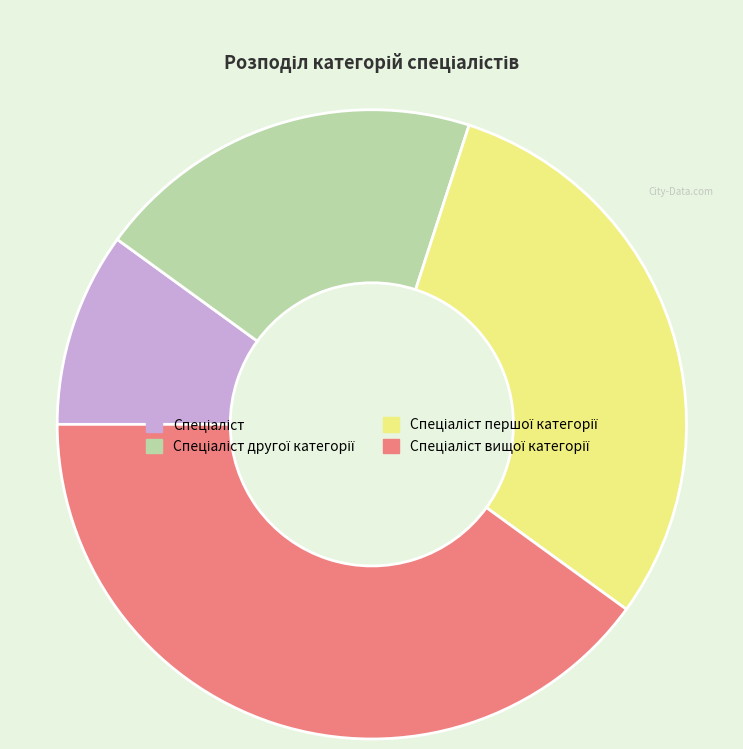

Is there any slice that represents more than half of the pie?

No